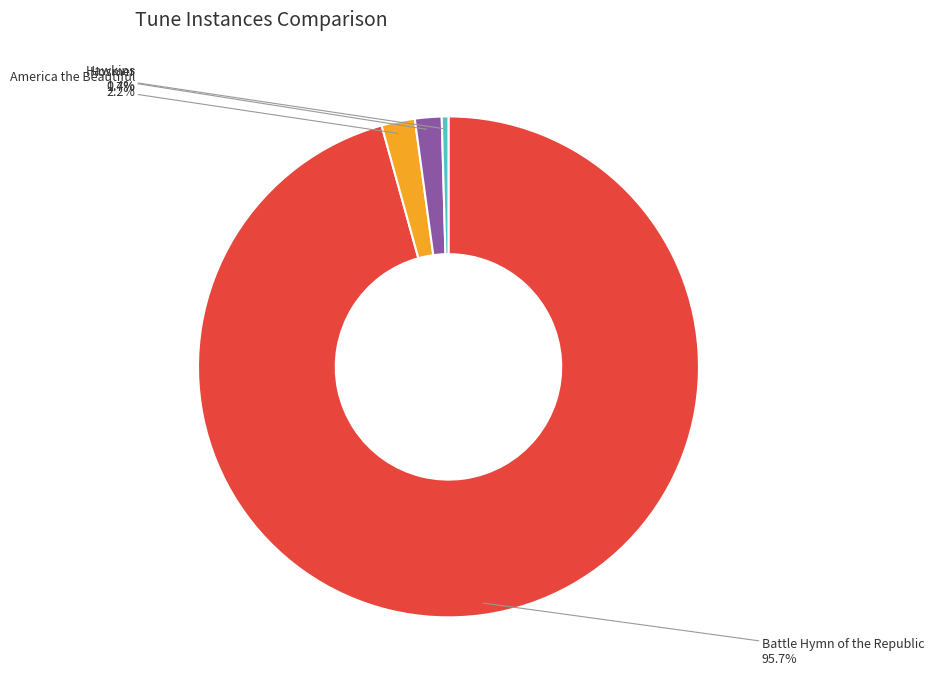

What percentage is NOT represented by Battle Hymn of the Republic?

4.3%